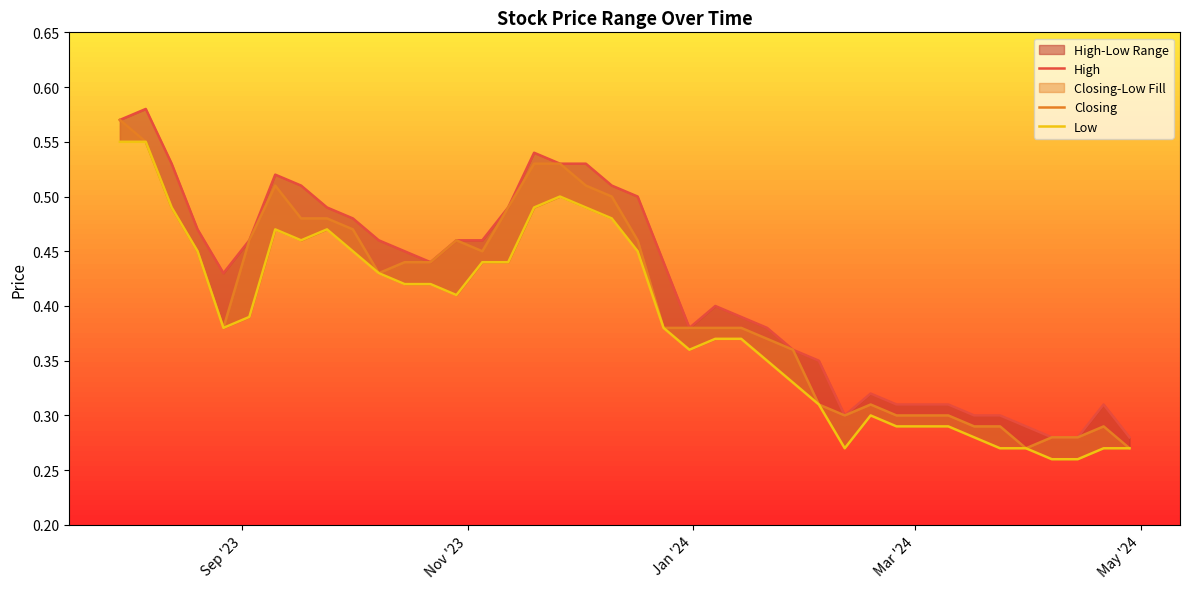

Reading left to right, list all the values displayed in this chart.

High: 0.6	0.6	0.5	0.5	0.4	0.5	0.5	0.5	0.5	0.5	0.5	0.5	0.4	0.5	0.5	0.5	0.5	0.5	0.5	0.5	0.5	0.4	0.4	0.4	0.4	0.4	0.4	0.3	0.3	0.3	0.3	0.3	0.3	0.3	0.3	0.3	0.3	0.3	0.3	0.3
Closing: 0.6	0.6	0.5	0.5	0.4	0.5	0.5	0.5	0.5	0.5	0.4	0.4	0.4	0.5	0.5	0.5	0.5	0.5	0.5	0.5	0.5	0.4	0.4	0.4	0.4	0.4	0.4	0.3	0.3	0.3	0.3	0.3	0.3	0.3	0.3	0.3	0.3	0.3	0.3	0.3
Low: 0.6	0.6	0.5	0.5	0.4	0.4	0.5	0.5	0.5	0.5	0.4	0.4	0.4	0.4	0.4	0.4	0.5	0.5	0.5	0.5	0.5	0.4	0.4	0.4	0.4	0.3	0.3	0.3	0.3	0.3	0.3	0.3	0.3	0.3	0.3	0.3	0.3	0.3	0.3	0.3